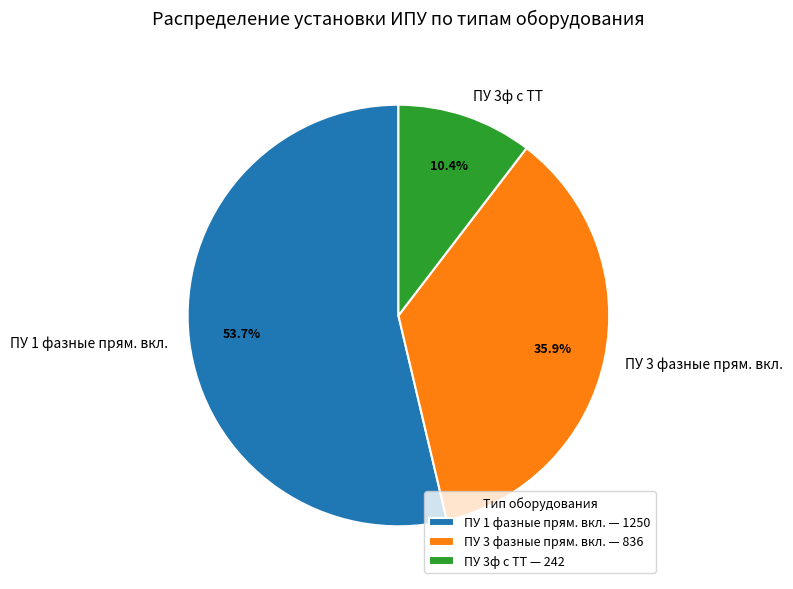

How many slices are in this pie chart?

3